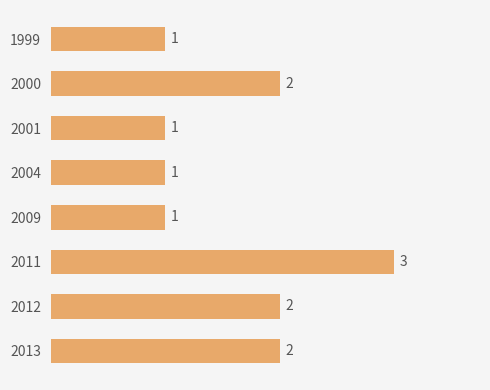

Is it true that the value at 2013 is 2?

True